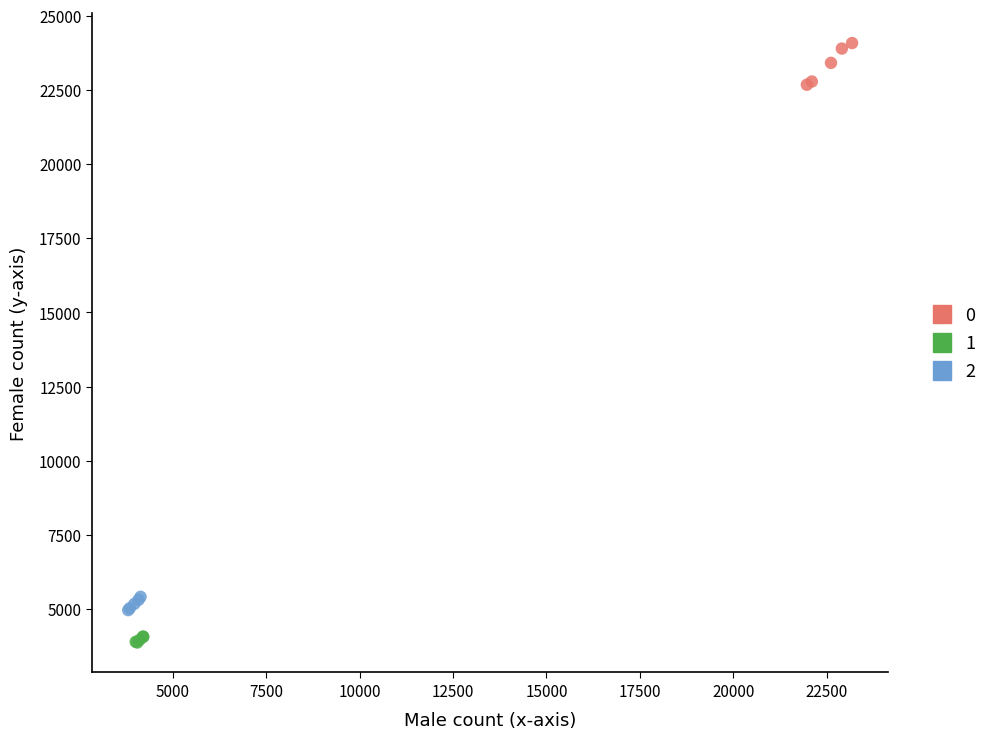

What are all the series names shown in the legend?

0, 1, 2